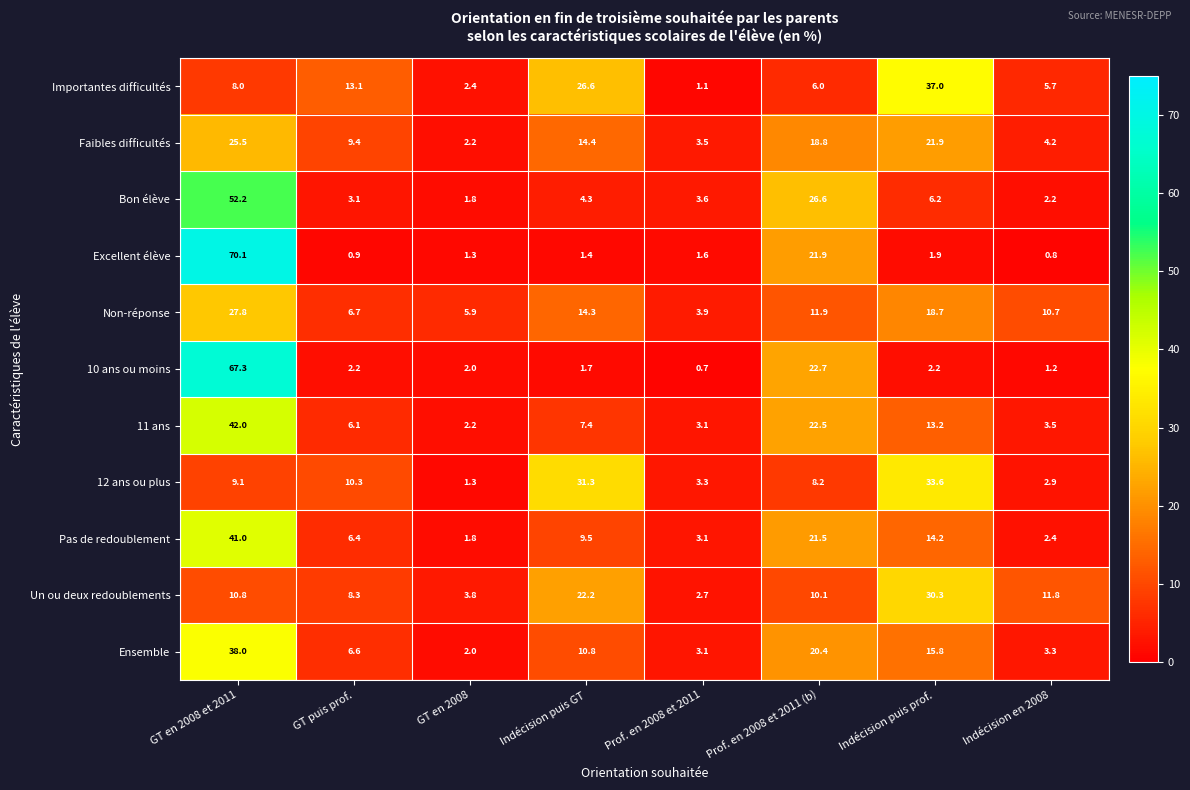

What is the total value across all series at GT puis prof.?

73.1